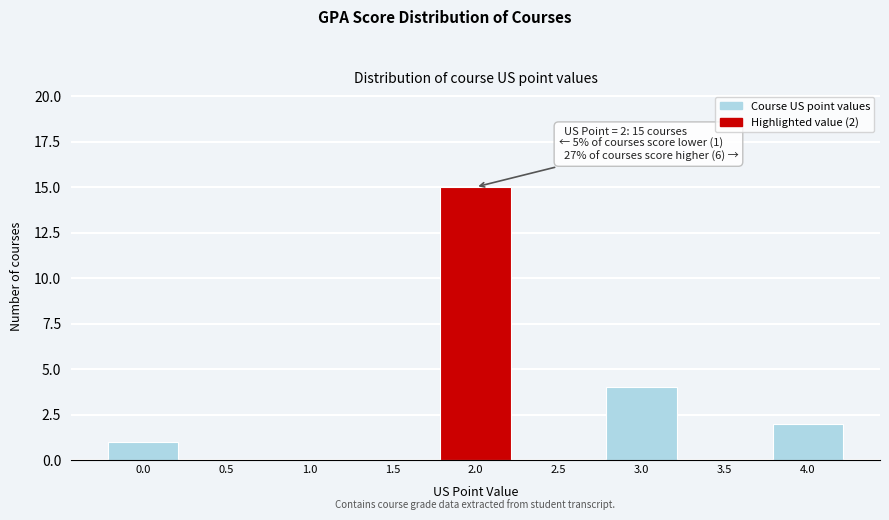

Reading left to right, list all the values displayed in this chart.

0.0=1	0.5=0	1.0=0	1.5=0	2.0=15	2.5=0	3.0=4	3.5=0	4.0=2